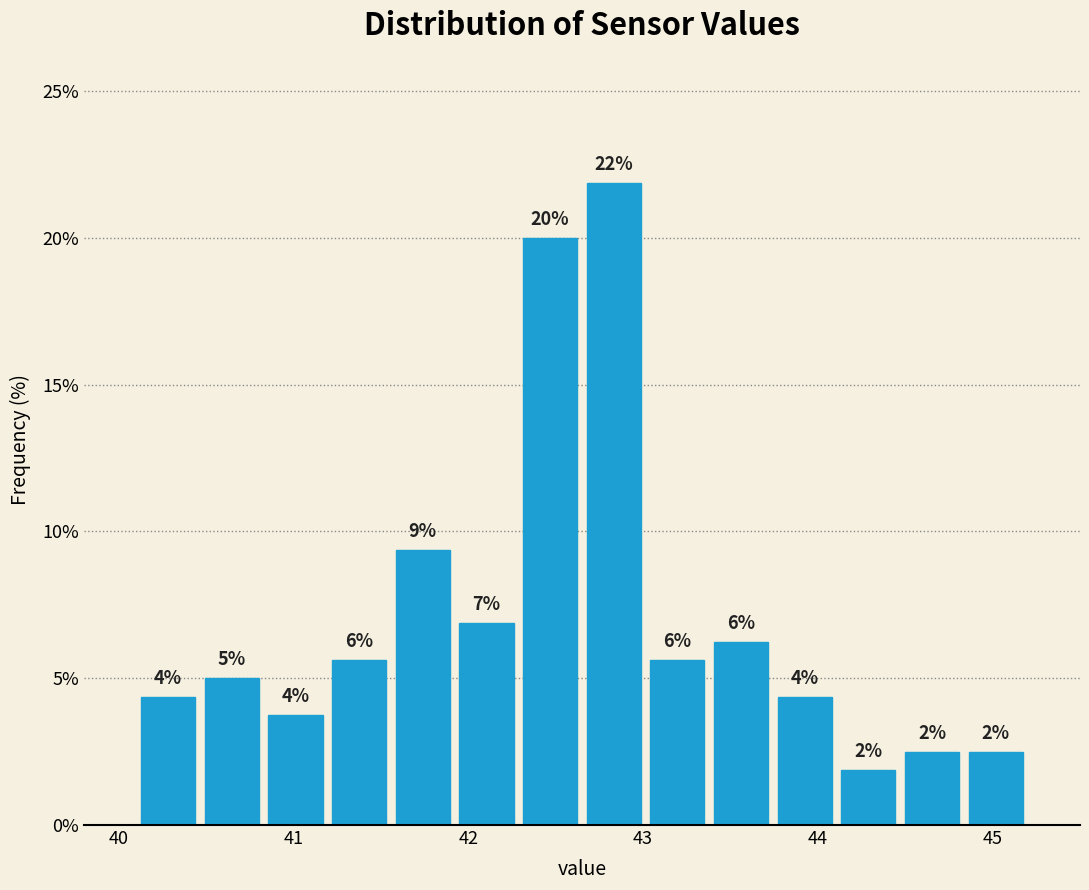

Around what value on the x-axis is the tallest bar? Give the approximate position of its centre, as read against the axis.

42.8